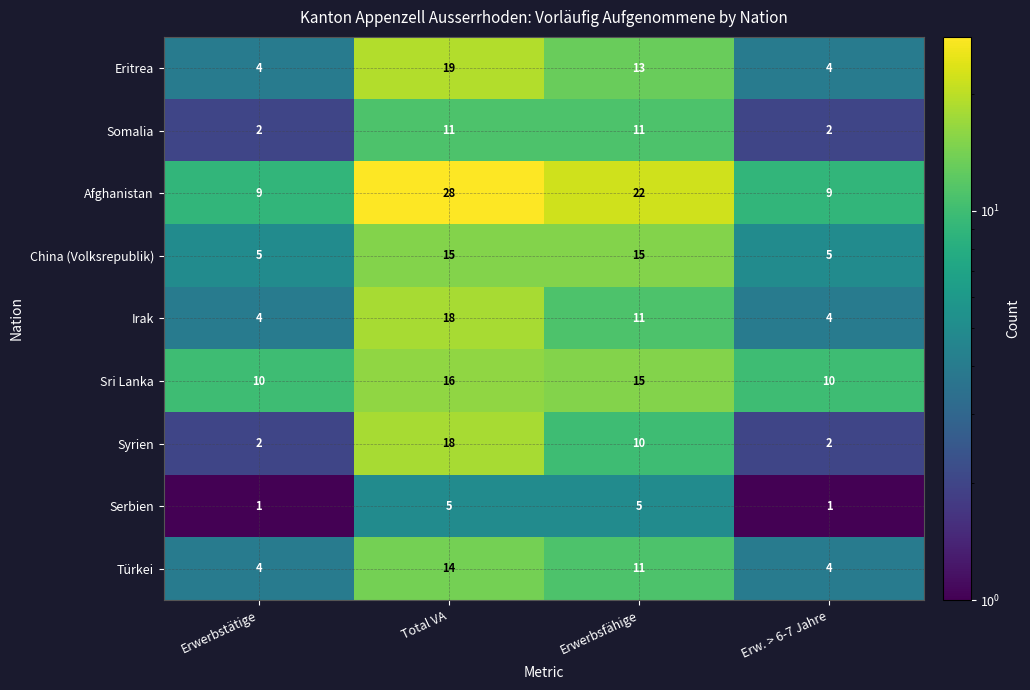

What is the highest value of the China (Volksrepublik) series?

15